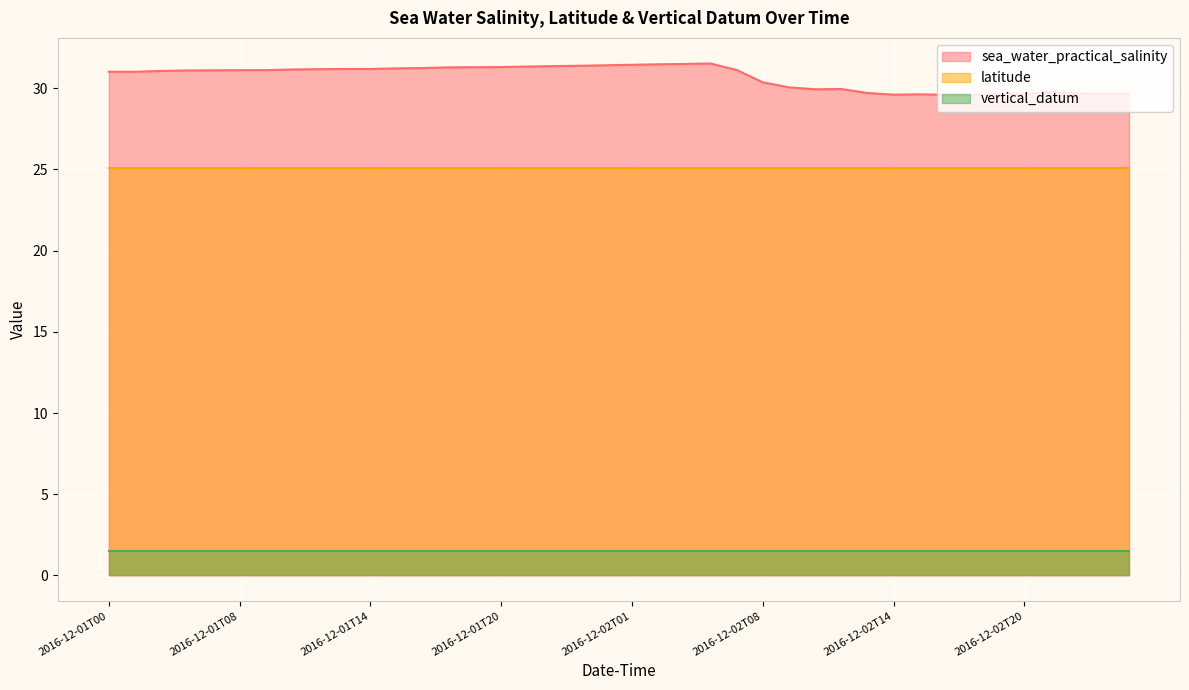

The value of vertical_datum at 2016-12-02T11 is 2.7. True or false?

False